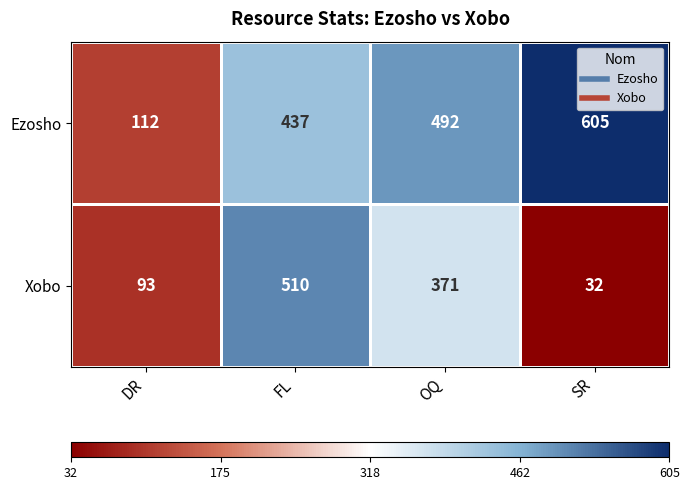

What is the sum of all Ezosho values?

1646